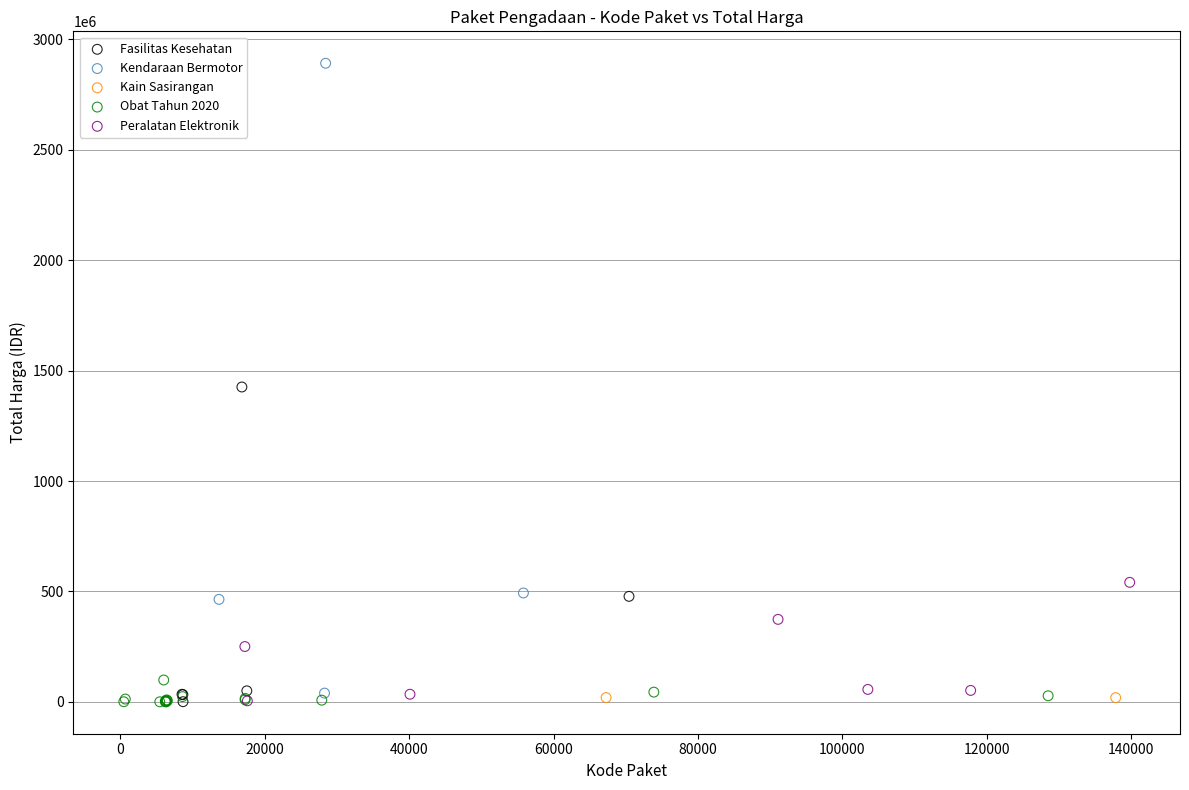

What are all the series names shown in the legend?

Fasilitas Kesehatan, Kendaraan Bermotor, Kain Sasirangan, Obat Tahun 2020, Peralatan Elektronik